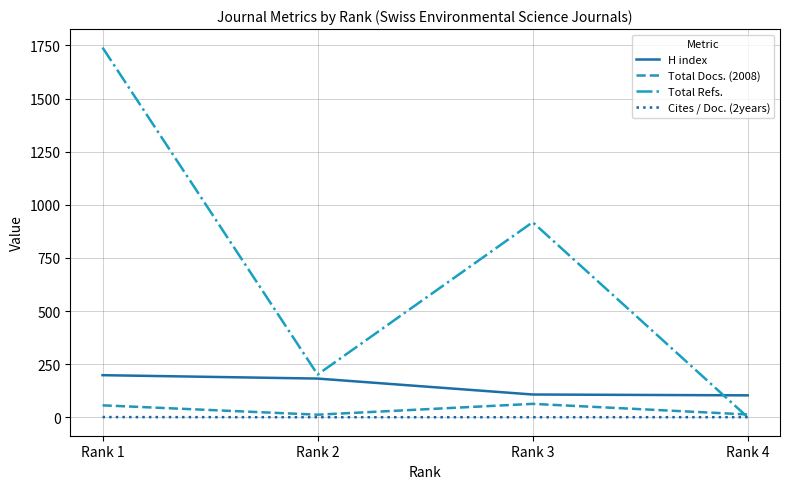

What is the highest value of the H index series?

198.0